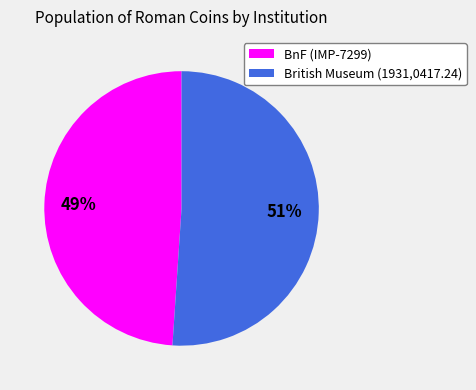

Is there a majority slice in this chart?

Yes